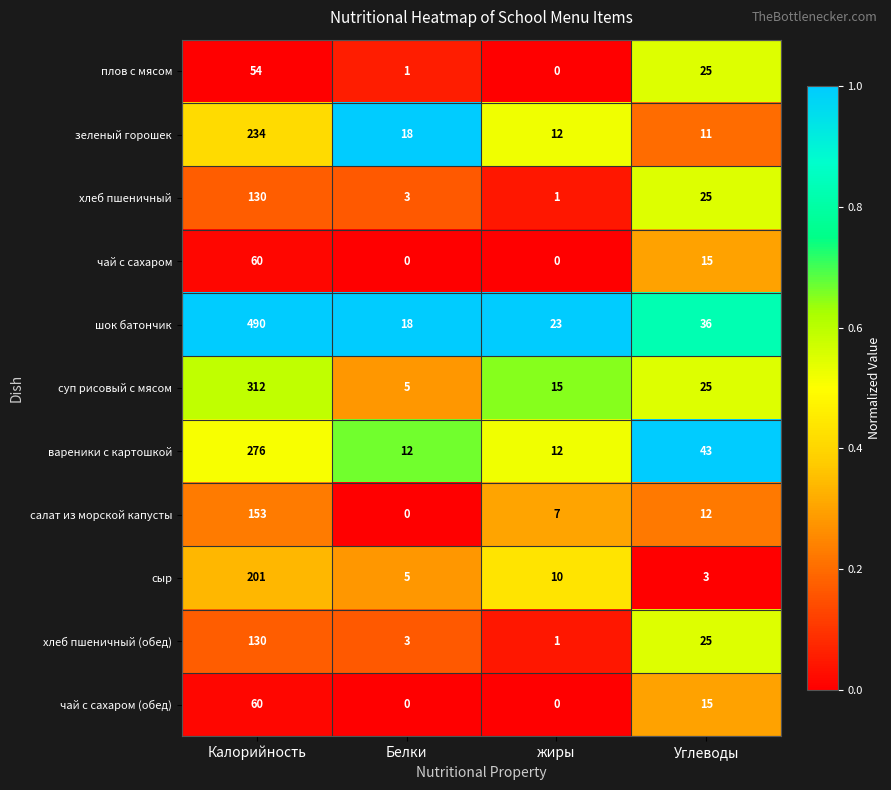

Rank the categories by сыр value from highest to lowest.

Калорийность, жиры, Белки, Углеводы